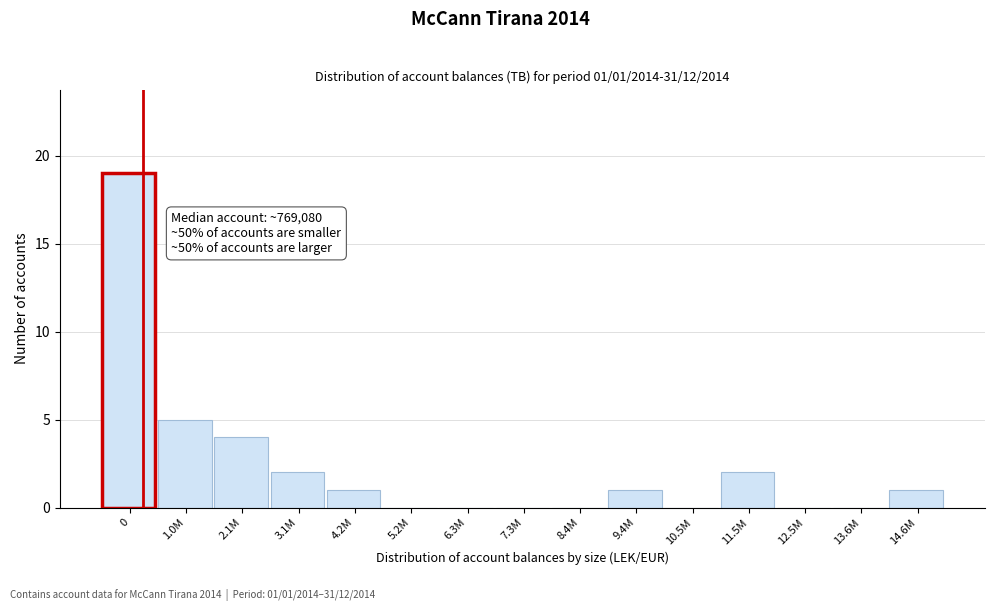

Reading left to right, what are all the values shown in this chart?

0=19	1.0M=5	2.1M=4	3.1M=2	4.2M=1	5.2M=0	6.3M=0	7.3M=0	8.4M=0	9.4M=1	10.5M=0	11.5M=2	12.5M=0	13.6M=0	14.6M=1